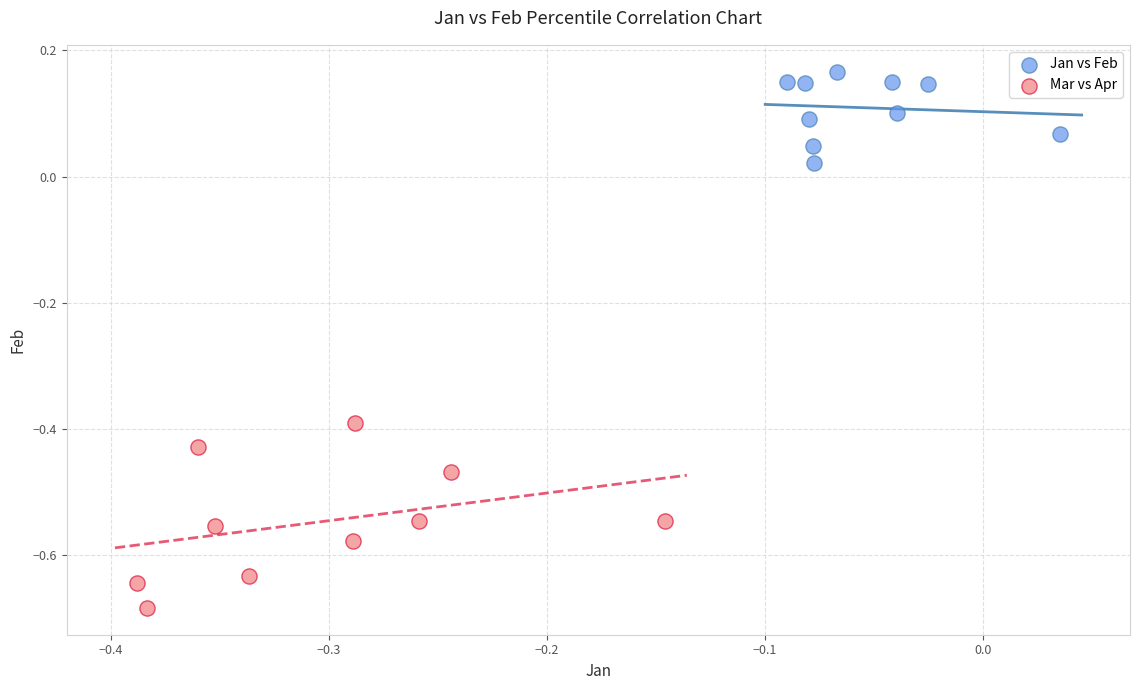

Which series contains the lowest Y value?

Mar vs Apr